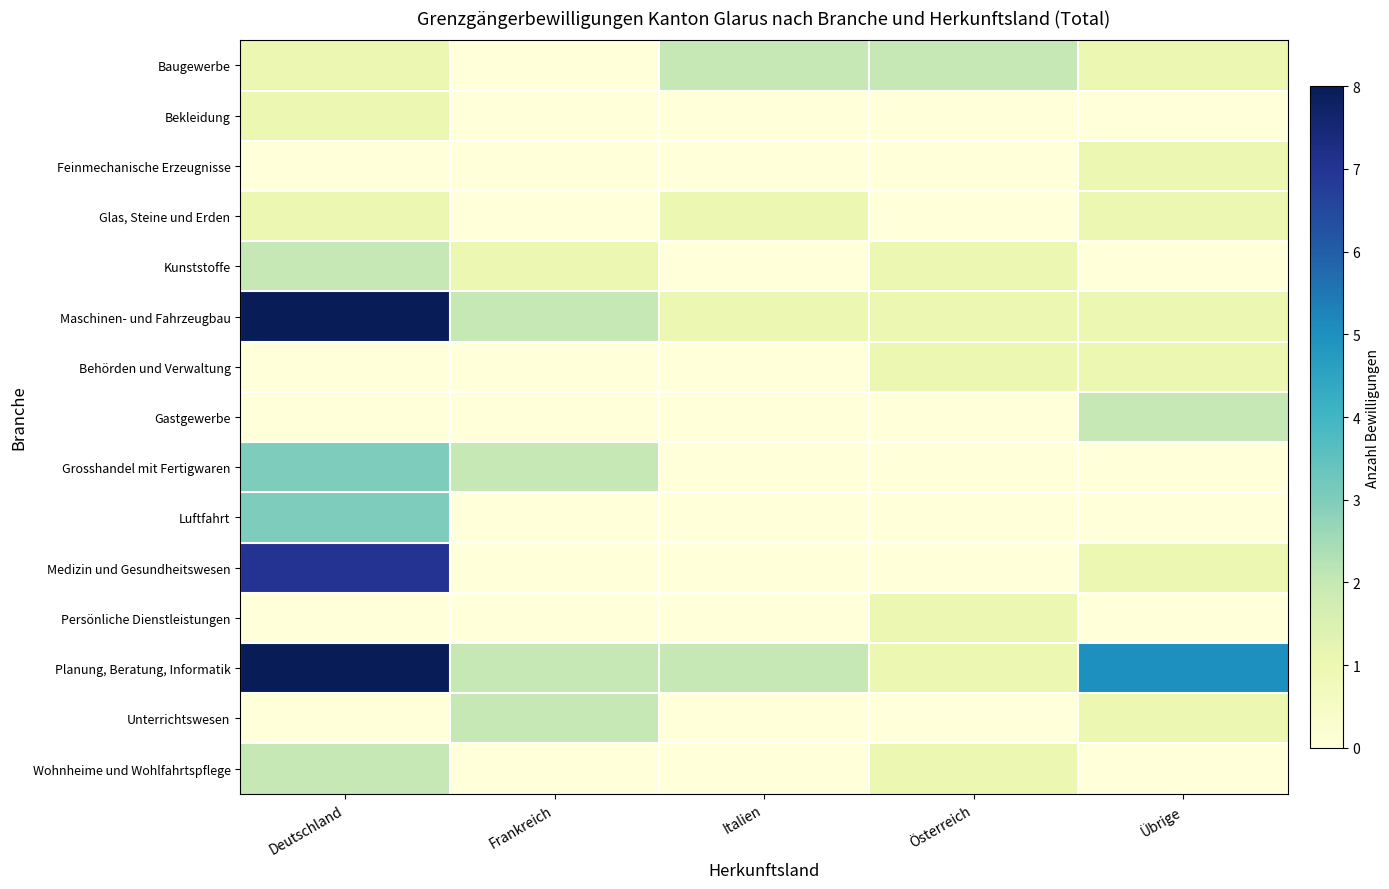

Which series has the largest total across all categories?

Planung, Beratung, Informatik